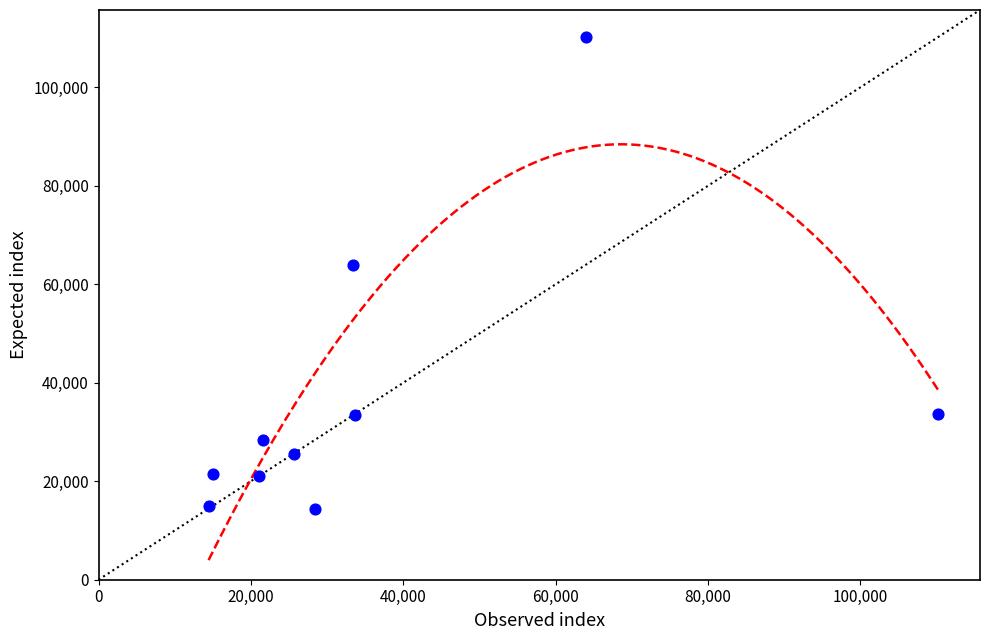

What Y value in the scatter plot is closest to 62337?

64015